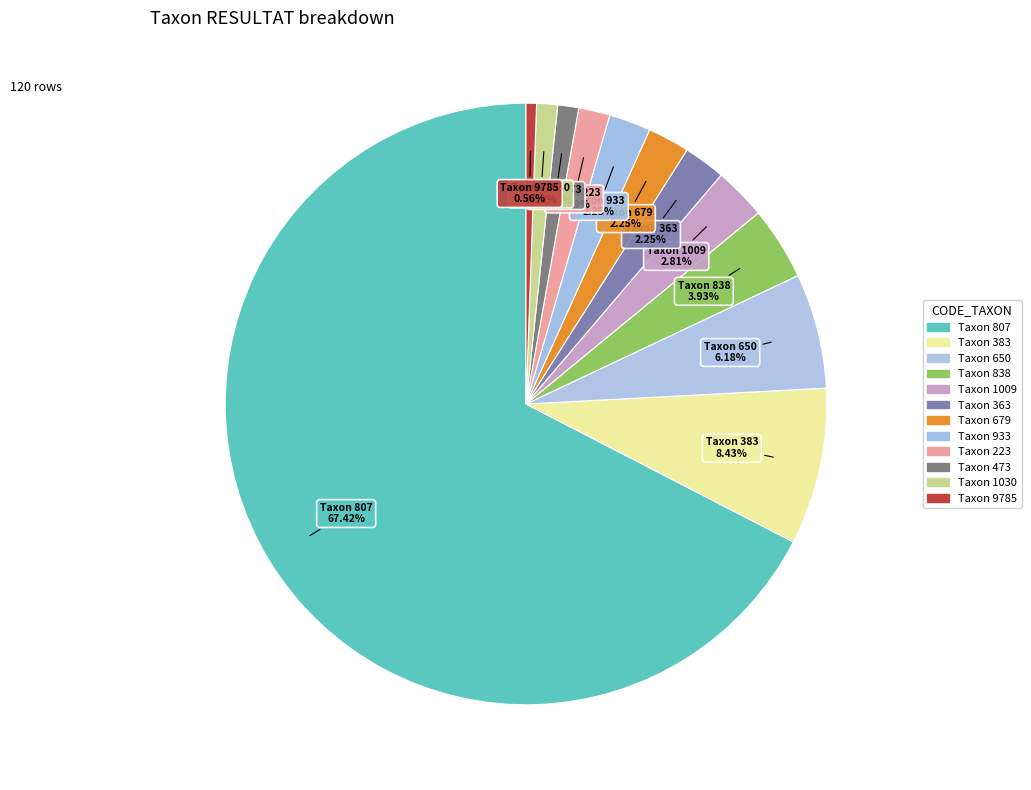

Count the number of slices in the pie.

12